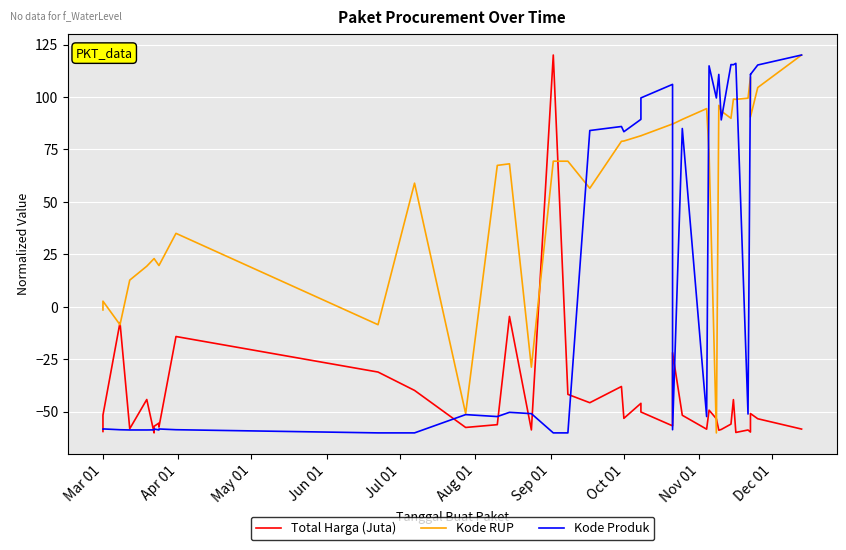

How many positive values does the Total Harga (Juta) series have?

1